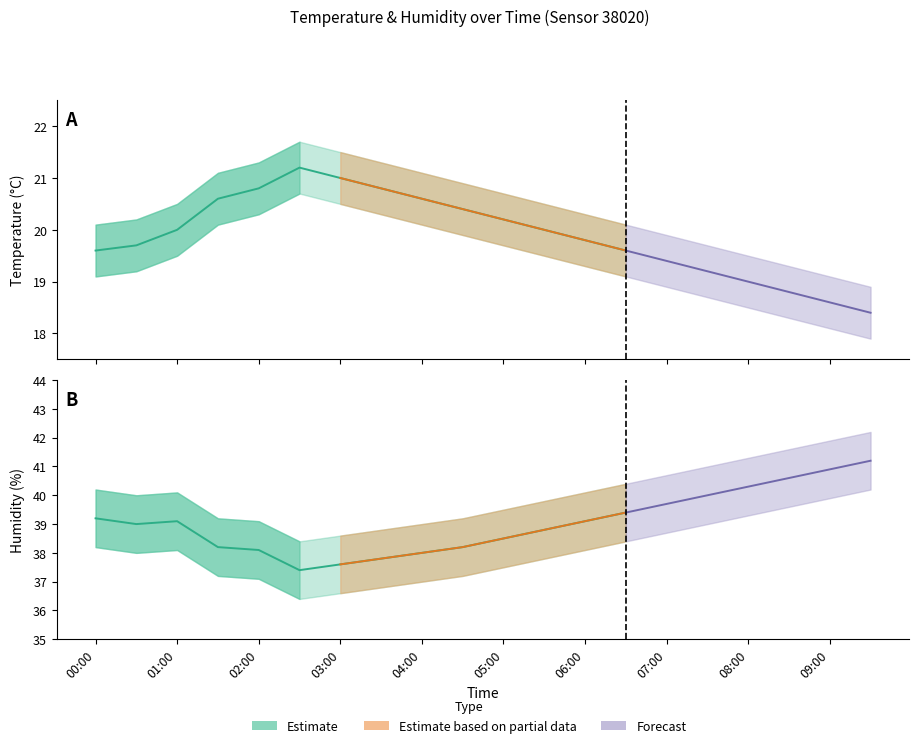

Is it true that humidity equals 39.2 at 00:00?

True